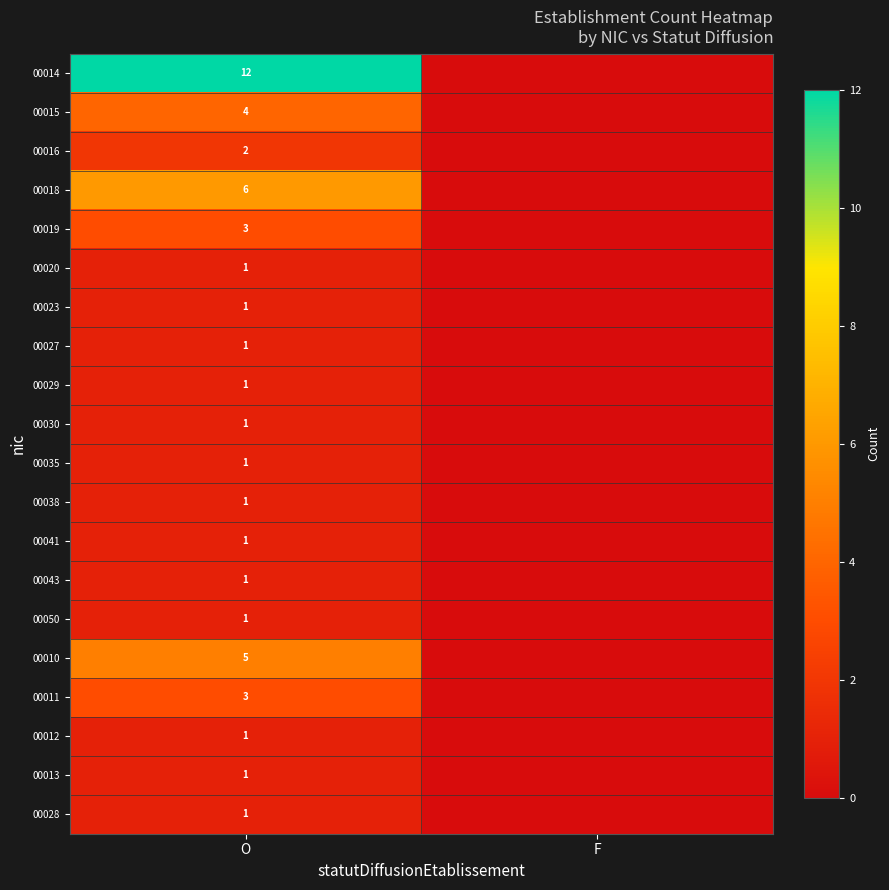

What is the total value across all series at O?

48